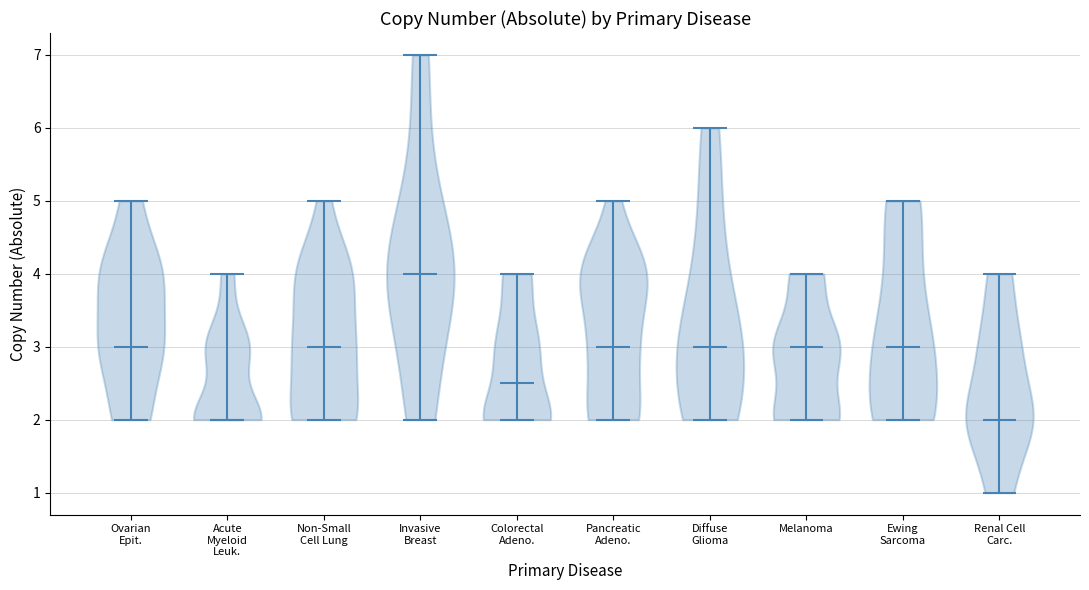

Where does the median line of the violin for Colorectal Adeno. sit on the y-axis? The values are not printed on the chart, so give them approximately, as read against the axis.

2.5